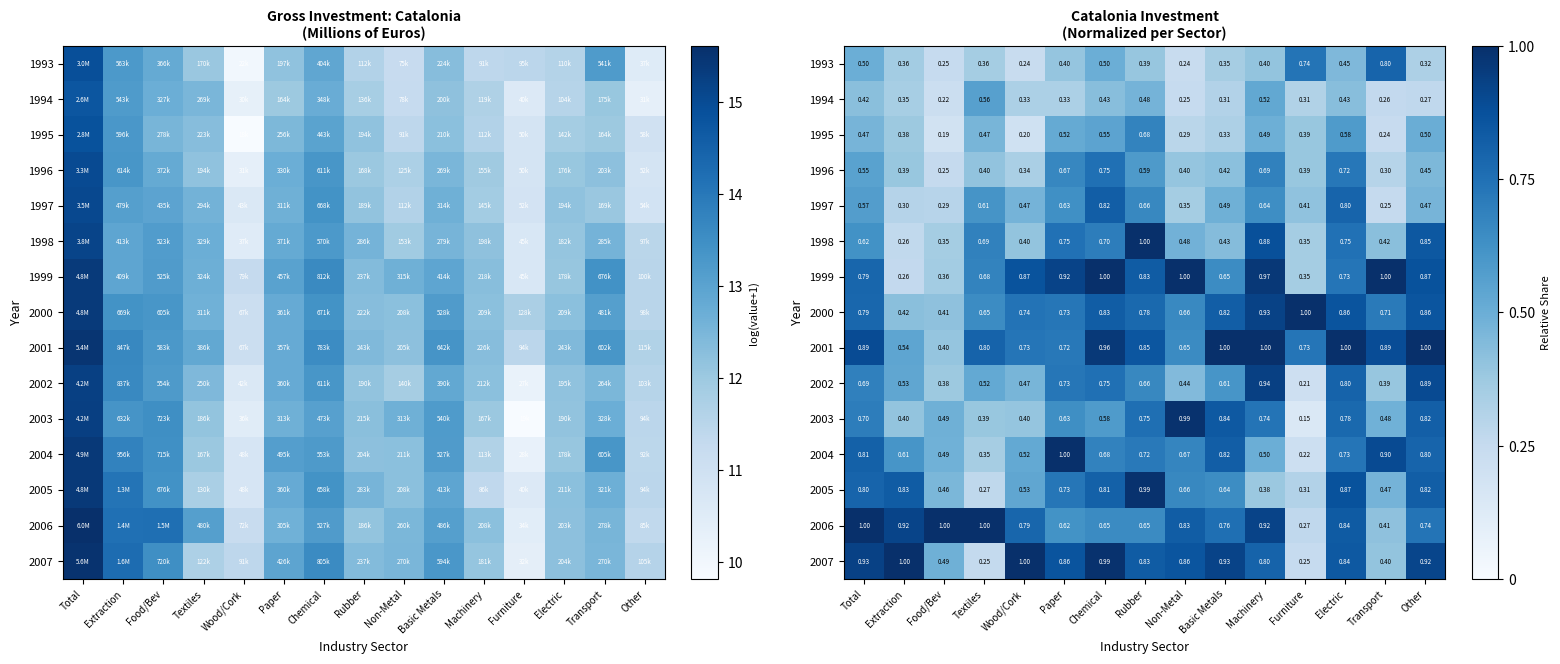

What is the average value of the 2002 series?

0.6